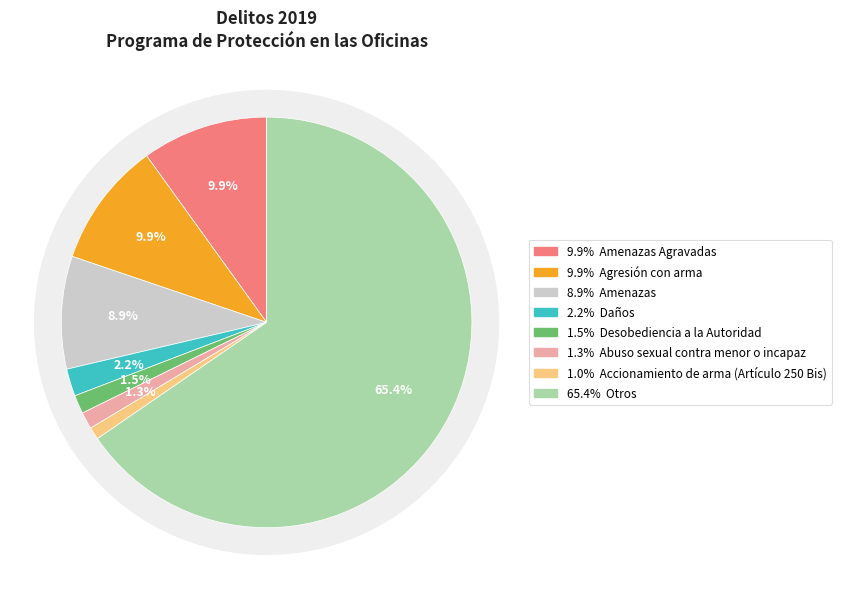

Does any single category account for the majority?

Yes